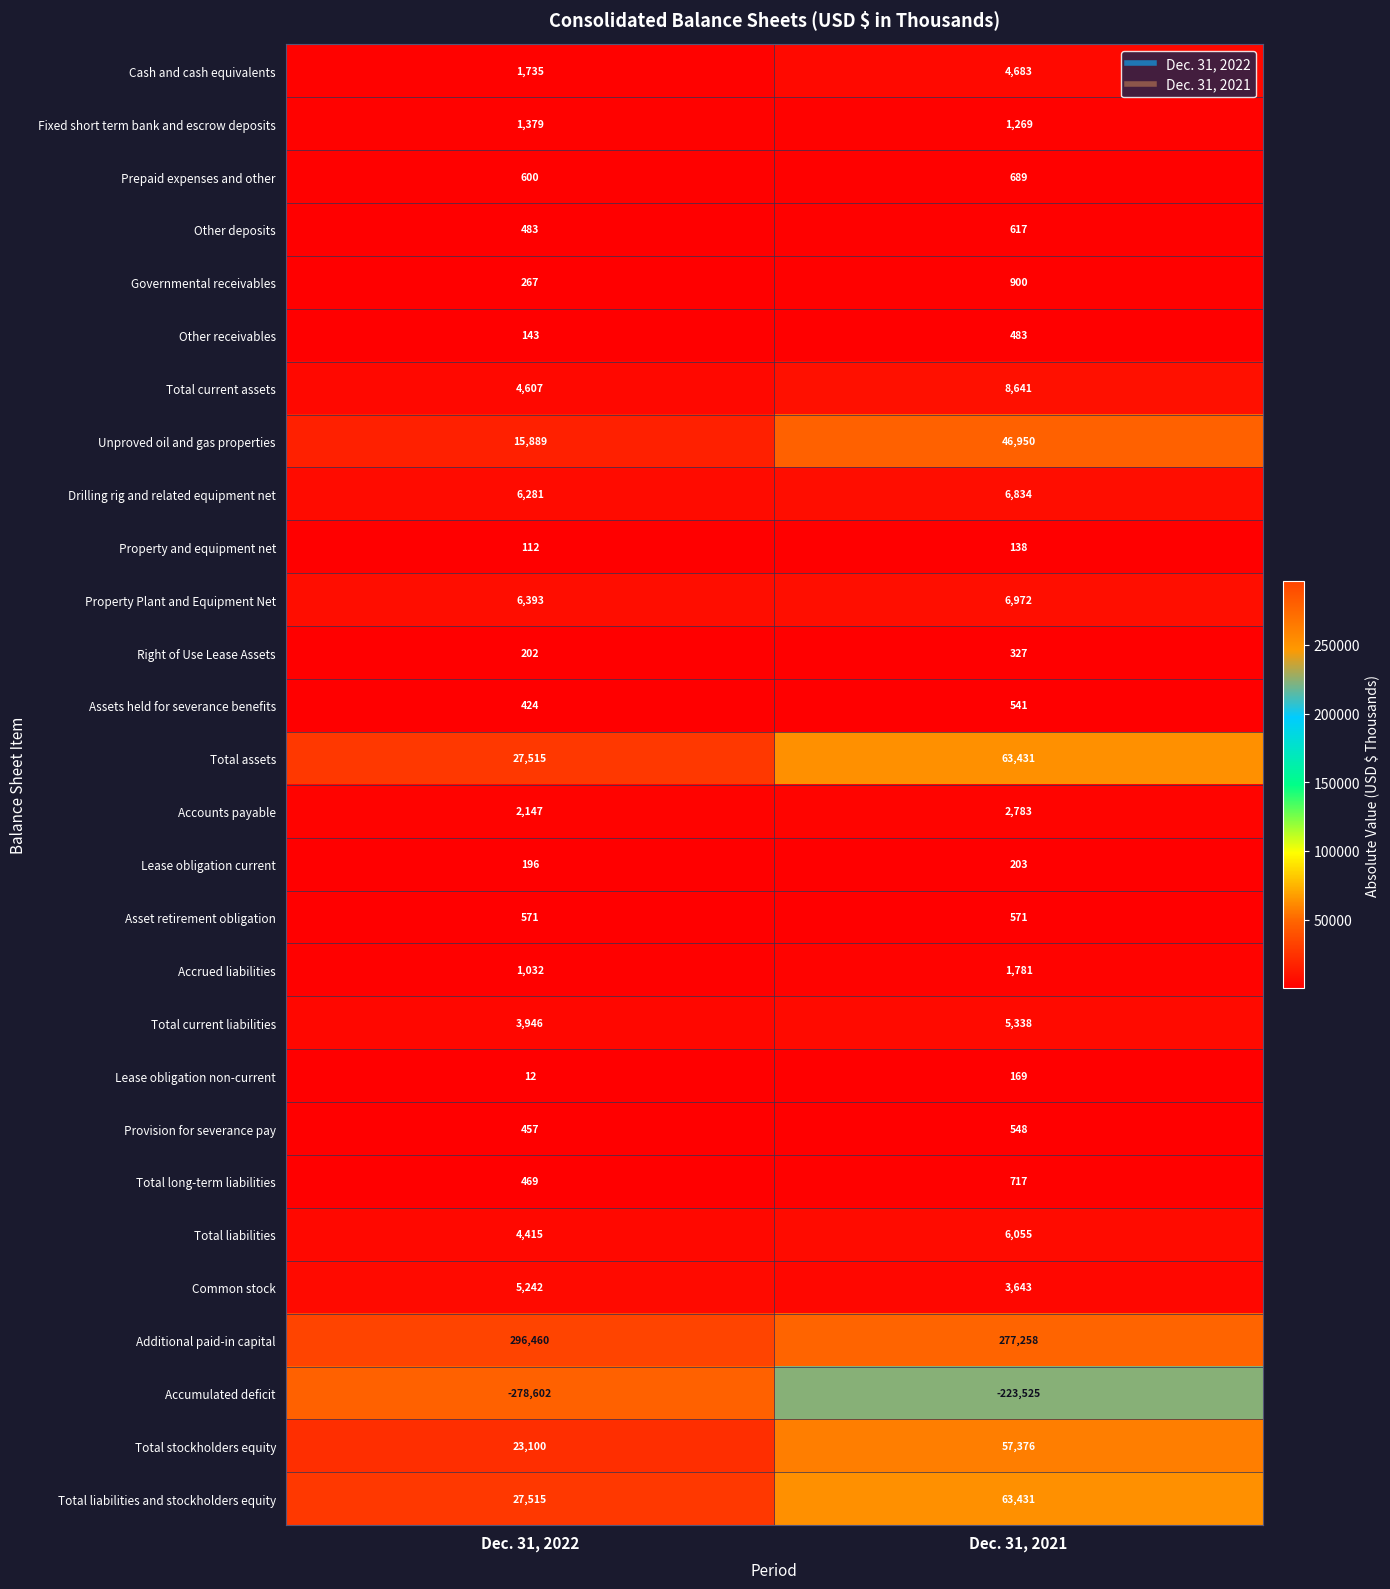

The Total stockholders equity series shows 57376 at Dec. 31, 2021. True or false?

True